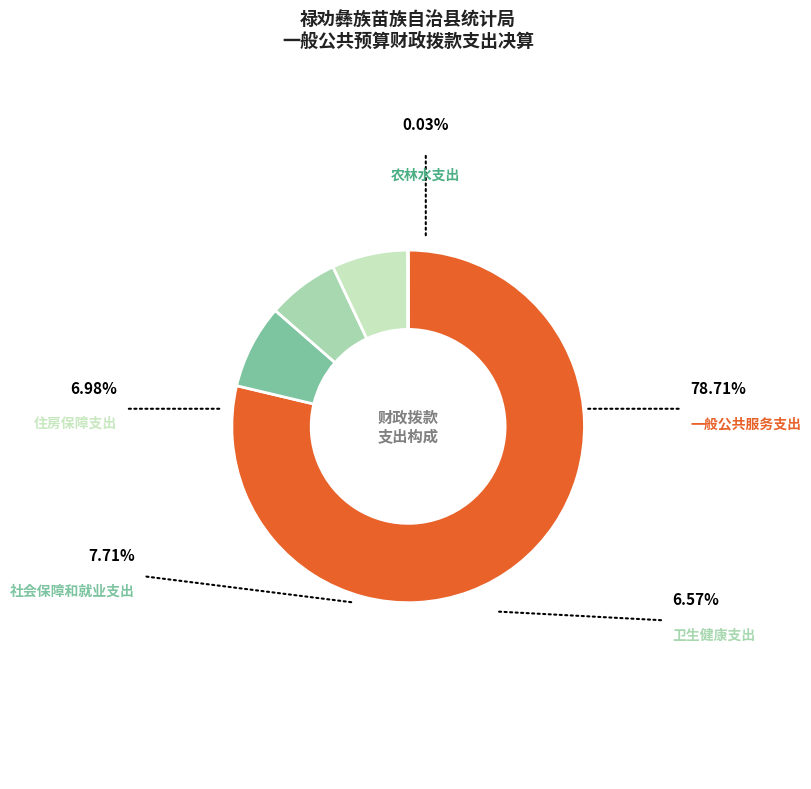

To the nearest percent, what is the difference between the largest and smallest slice percentages?

79%